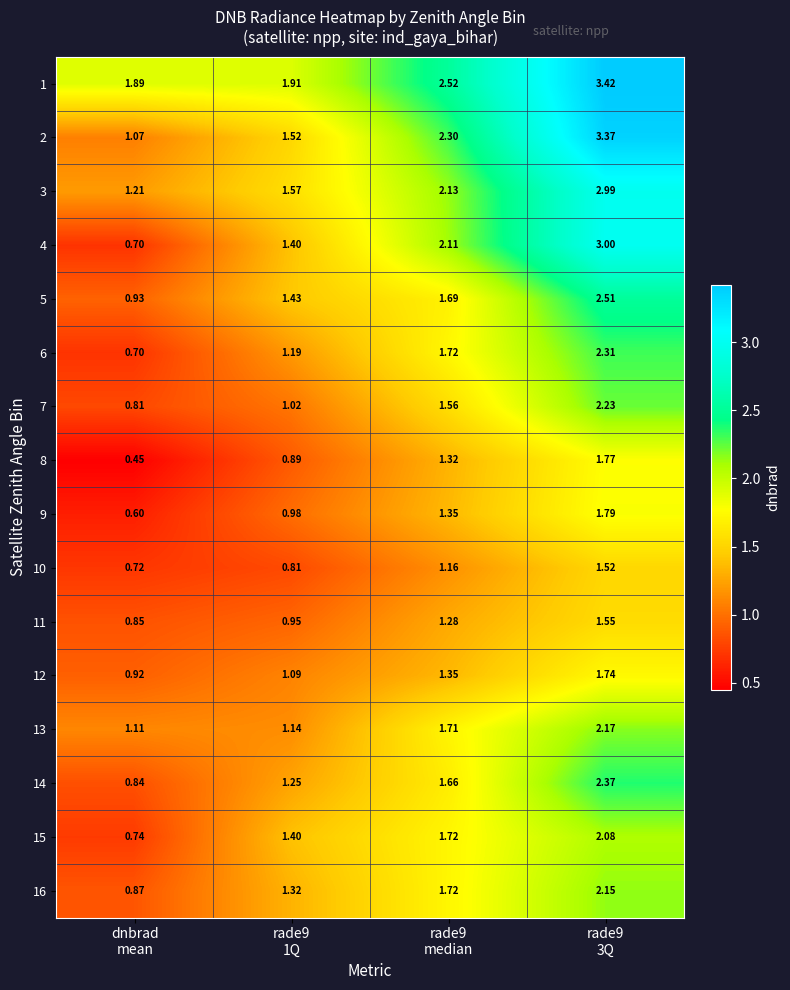

How many data points in 6 are less than 1?

1